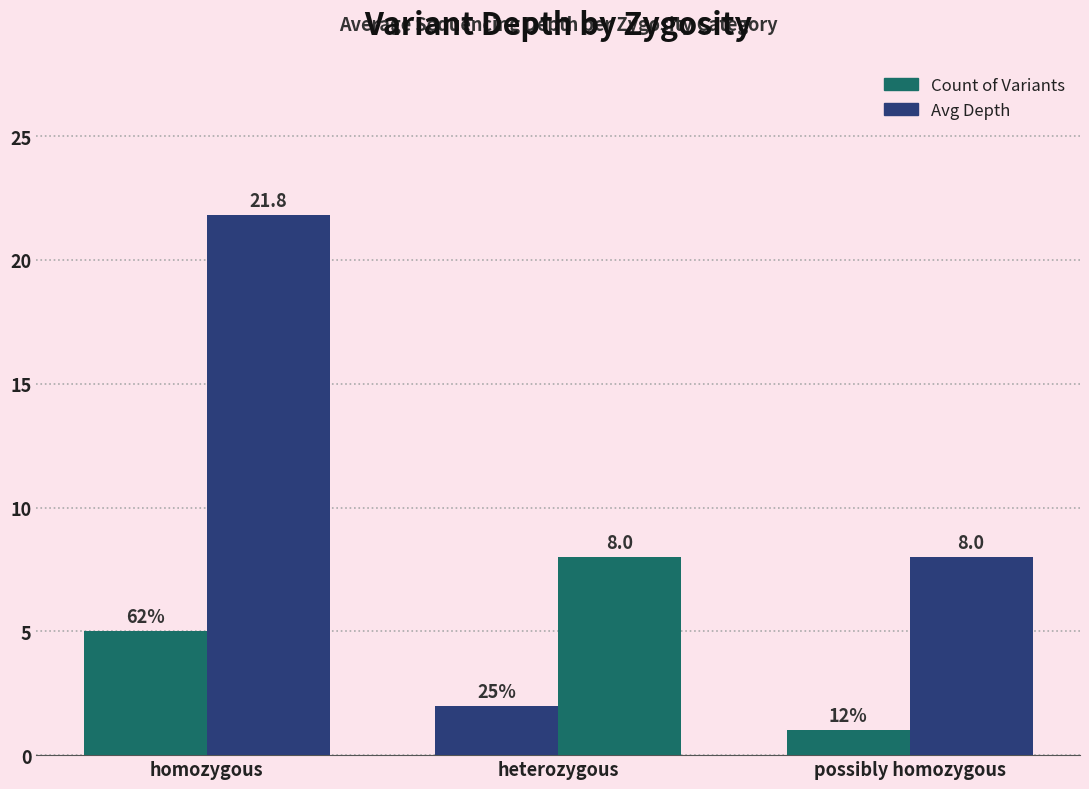

What is the spread (max minus min) of values at homozygous?

16.8